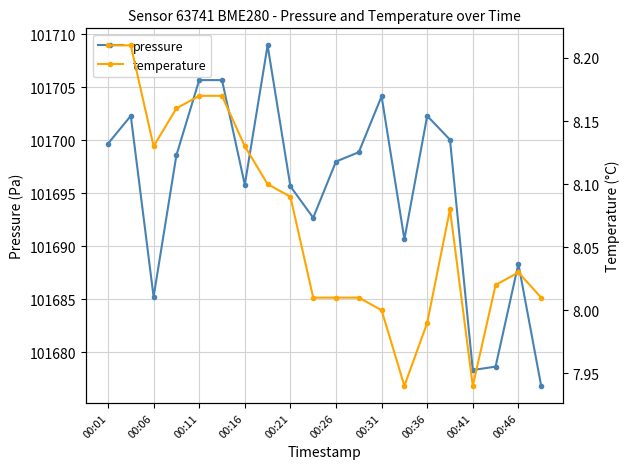

Reading left to right, what are all the values shown in this chart?

pressure: 101699.7	101702.3	101685.2	101698.6	101705.7	101705.7	101695.8	101709.0	101695.7	101692.7	101698.0	101698.9	101704.2	101690.7	101702.3	101700.1	101678.3	101678.6	101688.3	101676.8
temperature: 8.2	8.2	8.1	8.2	8.2	8.2	8.1	8.1	8.1	8.0	8.0	8.0	8.0	7.9	8.0	8.1	7.9	8.0	8.0	8.0